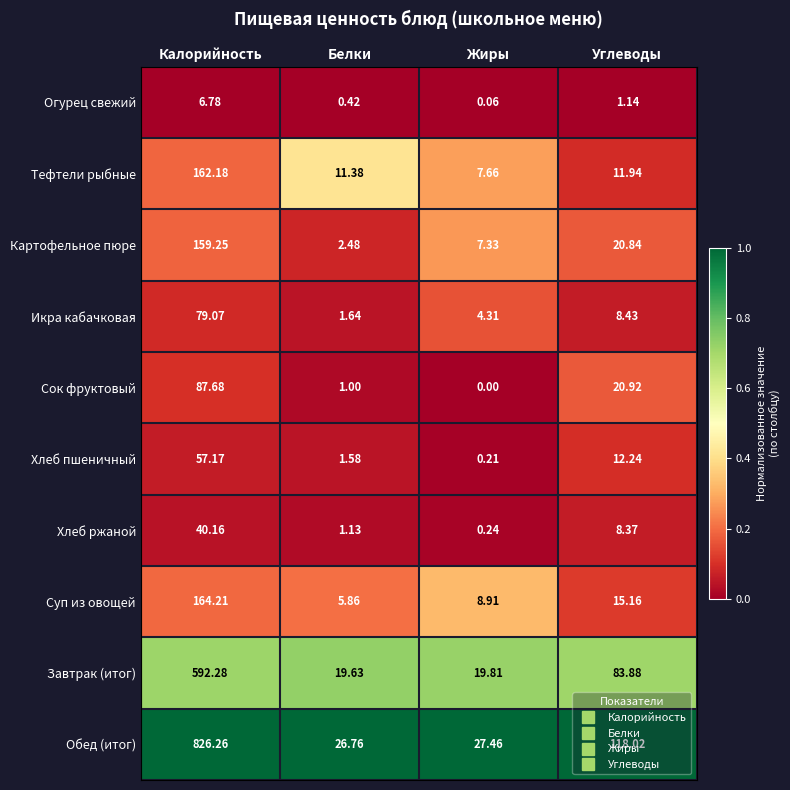

Which series changed the most between Белки and Углеводы?

Обед (итог)